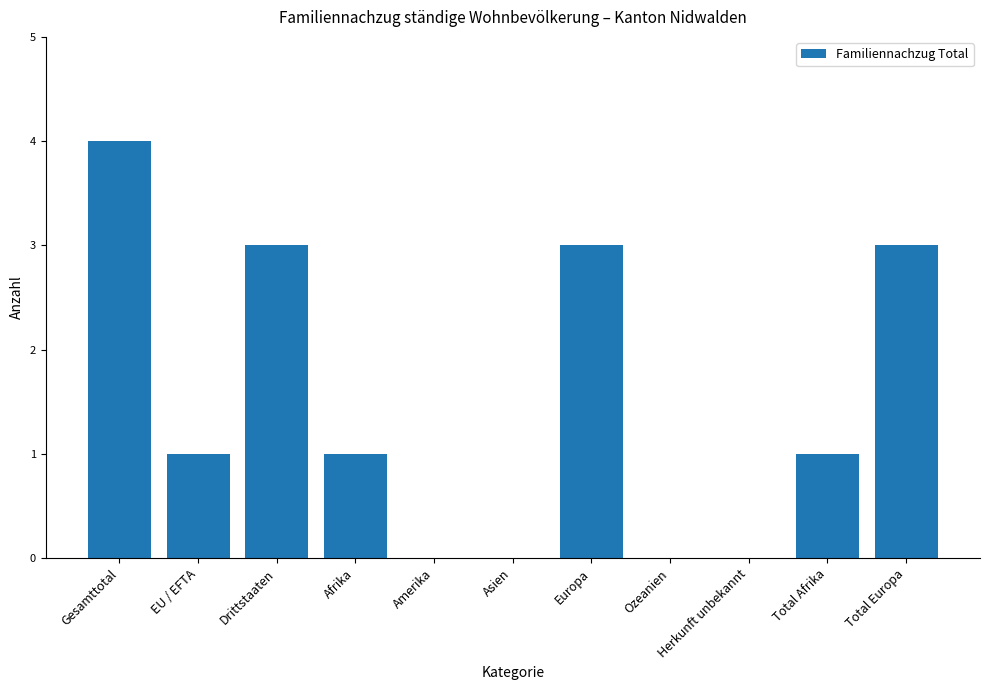

The chart shows a value of 1 at Afrika. True or false?

True